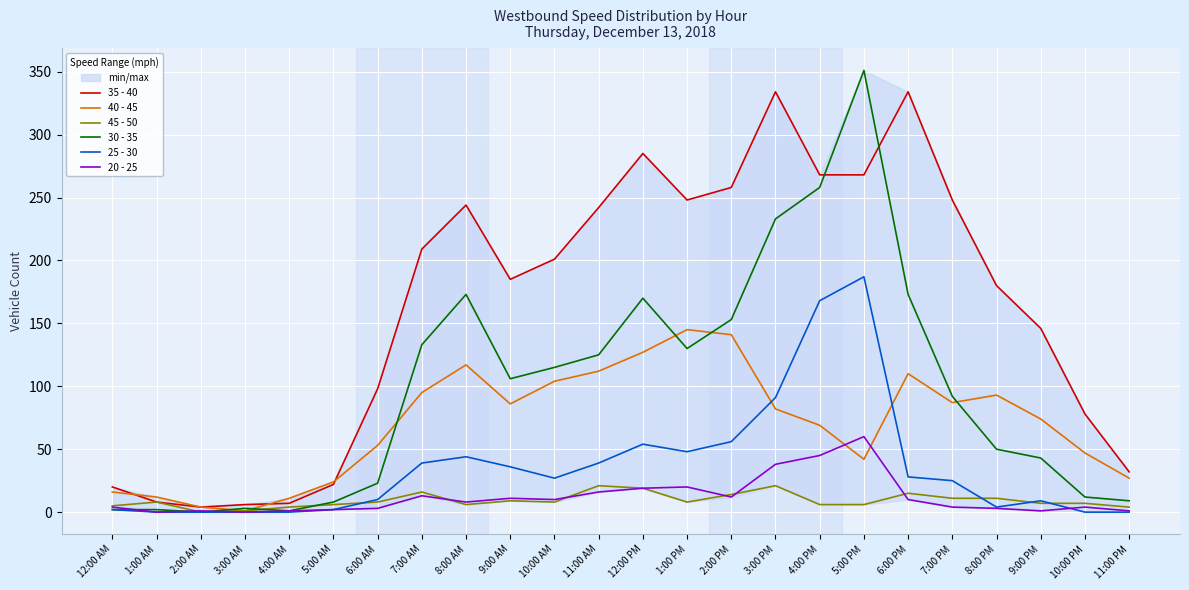

How many lines are shown in the chart?

6